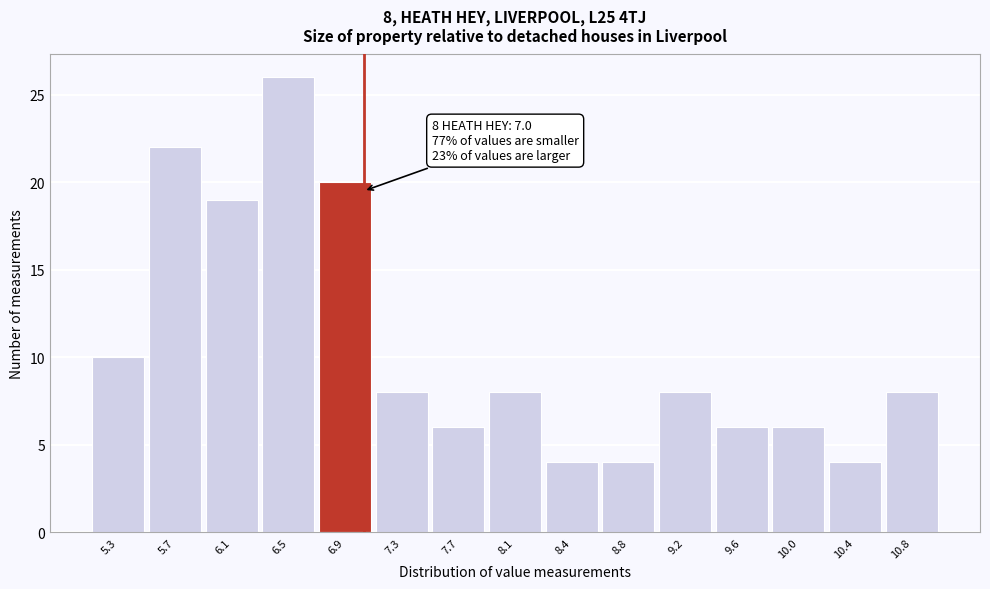

Over which range of the x-axis is the bar tallest?

6.30 to 6.65